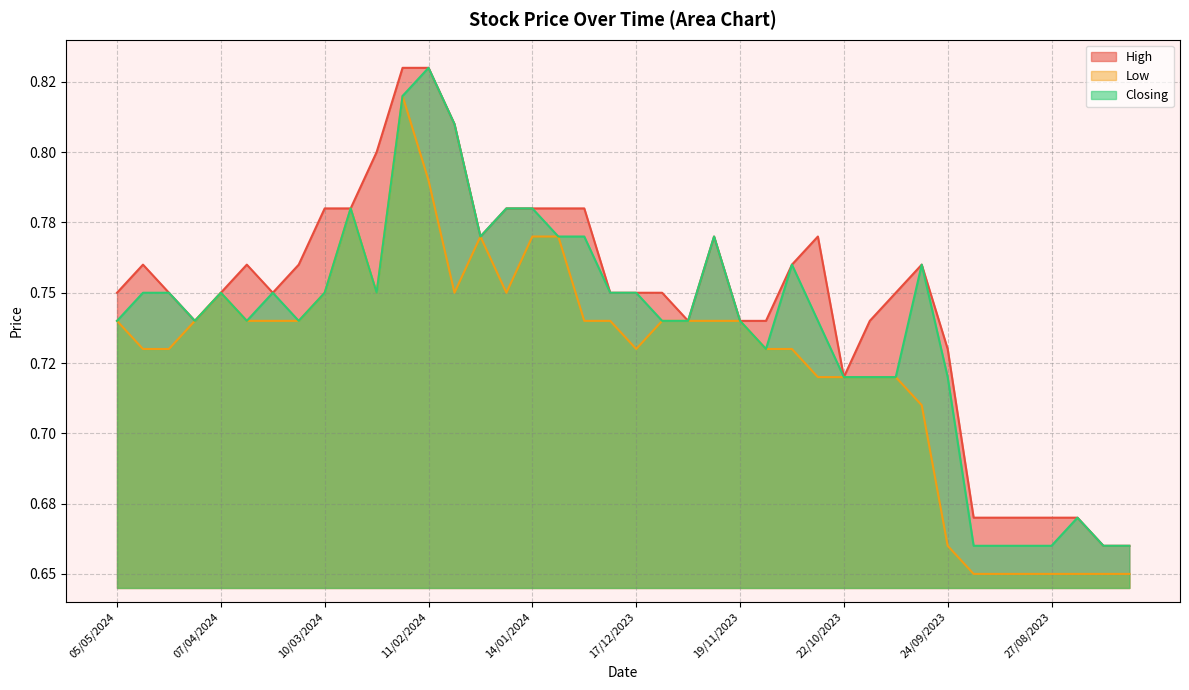

Reading left to right, extract all data points from this chart.

High: 05/05/2024=0.8	28/04/2024=0.8	21/04/2024=0.8	14/04/2024=0.7	07/04/2024=0.8	31/03/2024=0.8	24/03/2024=0.8	17/03/2024=0.8	10/03/2024=0.8	03/03/2024=0.8	25/02/2024=0.8	18/02/2024=0.8	11/02/2024=0.8	04/02/2024=0.8	28/01/2024=0.8	21/01/2024=0.8	14/01/2024=0.8	07/01/2024=0.8	31/12/2023=0.8	24/12/2023=0.8	17/12/2023=0.8	10/12/2023=0.8	03/12/2023=0.7	26/11/2023=0.8	19/11/2023=0.7	12/11/2023=0.7	05/11/2023=0.8	29/10/2023=0.8	22/10/2023=0.7	15/10/2023=0.7	08/10/2023=0.8	01/10/2023=0.8	24/09/2023=0.7	17/09/2023=0.7	10/09/2023=0.7	03/09/2023=0.7	27/08/2023=0.7	20/08/2023=0.7	13/08/2023=0.7	06/08/2023=0.7
Low: 05/05/2024=0.7	28/04/2024=0.7	21/04/2024=0.7	14/04/2024=0.7	07/04/2024=0.8	31/03/2024=0.7	24/03/2024=0.7	17/03/2024=0.7	10/03/2024=0.8	03/03/2024=0.8	25/02/2024=0.8	18/02/2024=0.8	11/02/2024=0.8	04/02/2024=0.8	28/01/2024=0.8	21/01/2024=0.8	14/01/2024=0.8	07/01/2024=0.8	31/12/2023=0.7	24/12/2023=0.7	17/12/2023=0.7	10/12/2023=0.7	03/12/2023=0.7	26/11/2023=0.7	19/11/2023=0.7	12/11/2023=0.7	05/11/2023=0.7	29/10/2023=0.7	22/10/2023=0.7	15/10/2023=0.7	08/10/2023=0.7	01/10/2023=0.7	24/09/2023=0.7	17/09/2023=0.7	10/09/2023=0.7	03/09/2023=0.7	27/08/2023=0.7	20/08/2023=0.7	13/08/2023=0.7	06/08/2023=0.7
Closing: 05/05/2024=0.7	28/04/2024=0.8	21/04/2024=0.8	14/04/2024=0.7	07/04/2024=0.8	31/03/2024=0.7	24/03/2024=0.8	17/03/2024=0.7	10/03/2024=0.8	03/03/2024=0.8	25/02/2024=0.8	18/02/2024=0.8	11/02/2024=0.8	04/02/2024=0.8	28/01/2024=0.8	21/01/2024=0.8	14/01/2024=0.8	07/01/2024=0.8	31/12/2023=0.8	24/12/2023=0.8	17/12/2023=0.8	10/12/2023=0.7	03/12/2023=0.7	26/11/2023=0.8	19/11/2023=0.7	12/11/2023=0.7	05/11/2023=0.8	29/10/2023=0.7	22/10/2023=0.7	15/10/2023=0.7	08/10/2023=0.7	01/10/2023=0.8	24/09/2023=0.7	17/09/2023=0.7	10/09/2023=0.7	03/09/2023=0.7	27/08/2023=0.7	20/08/2023=0.7	13/08/2023=0.7	06/08/2023=0.7